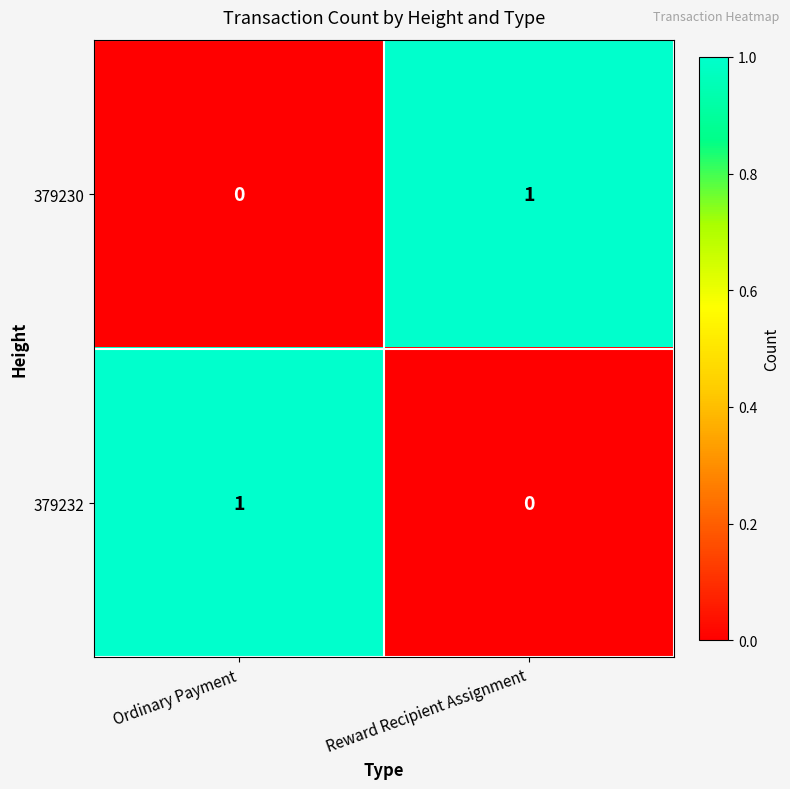

Reading left to right, extract all data points from this chart.

379230: 0	1
379232: 1	0